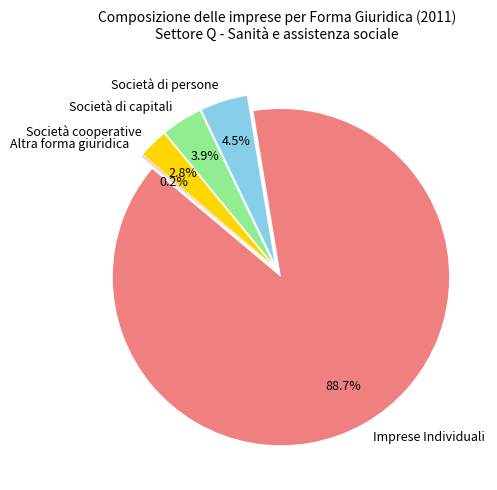

Rank the categories by value from lowest to highest.

Altra forma giuridica, Società cooperative, Società di capitali, Società di persone, Imprese Individuali